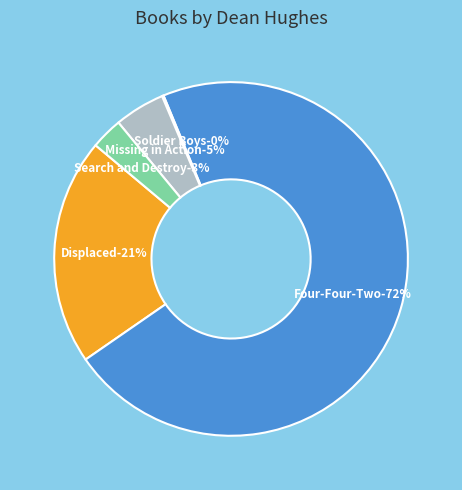

What percentage is NOT represented by Four-Four-Two?

28.4%